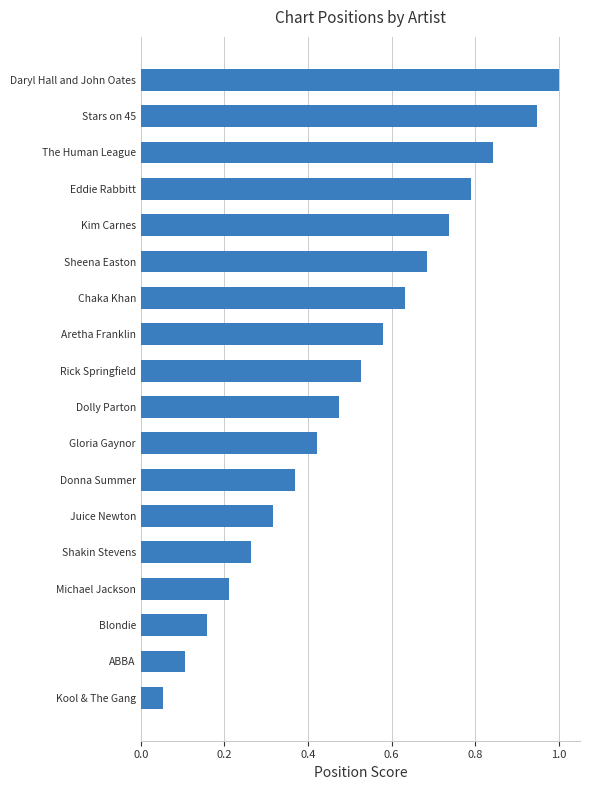

Count the number of categories in the chart.

18